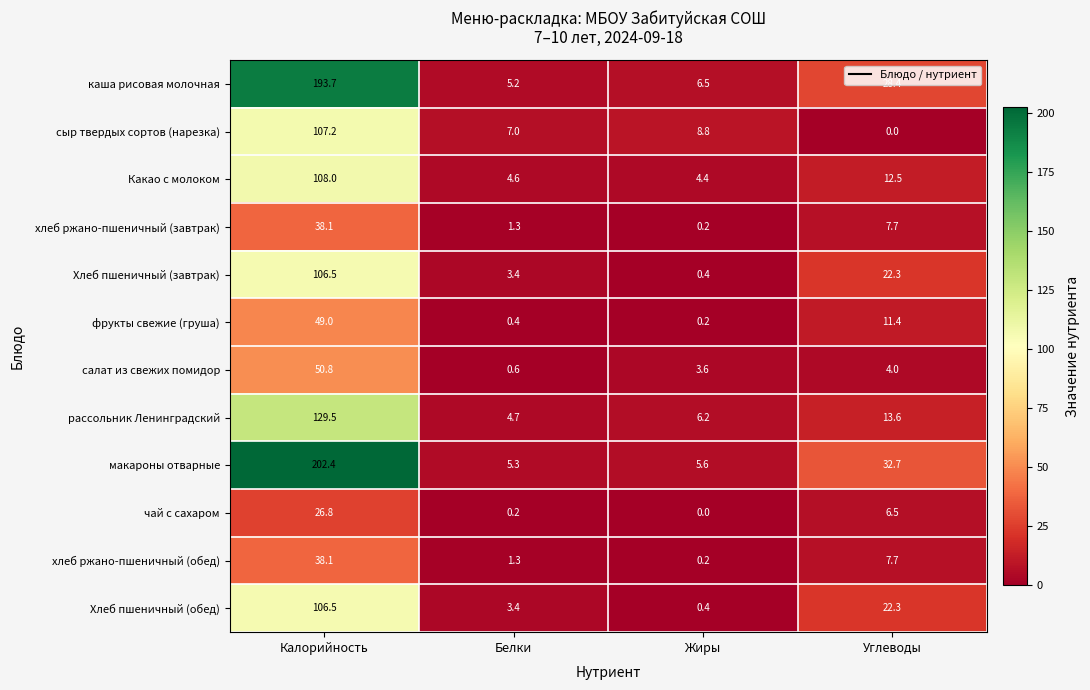

At which category does the chart reach its peak across all series?

Калорийность